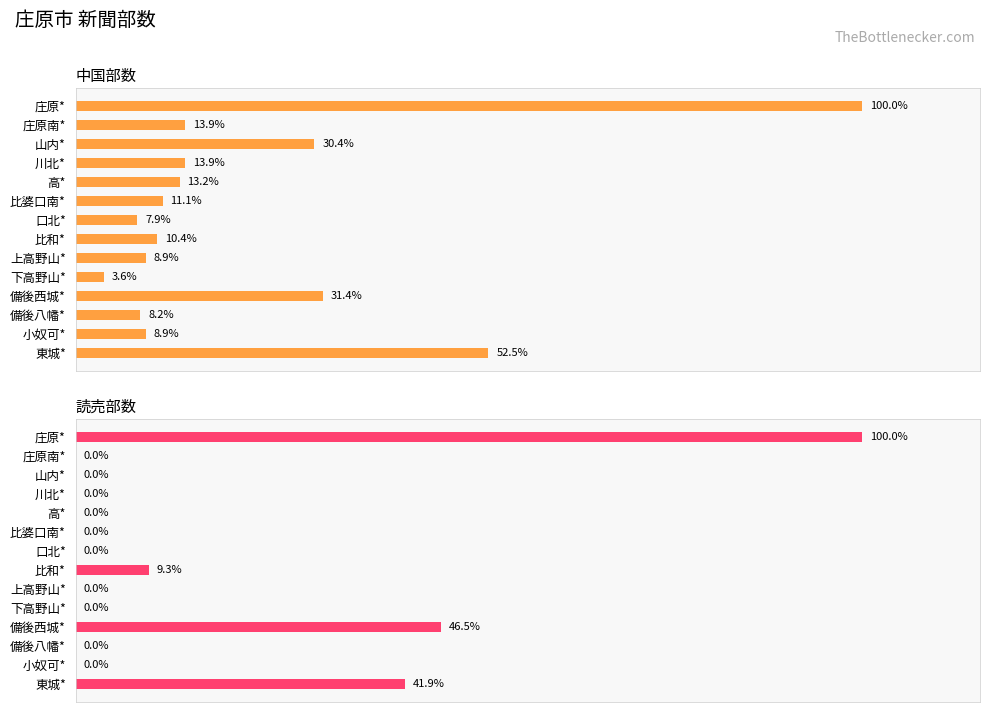

At 高*, list the series in order from smallest to largest.

読売部数, 中国部数